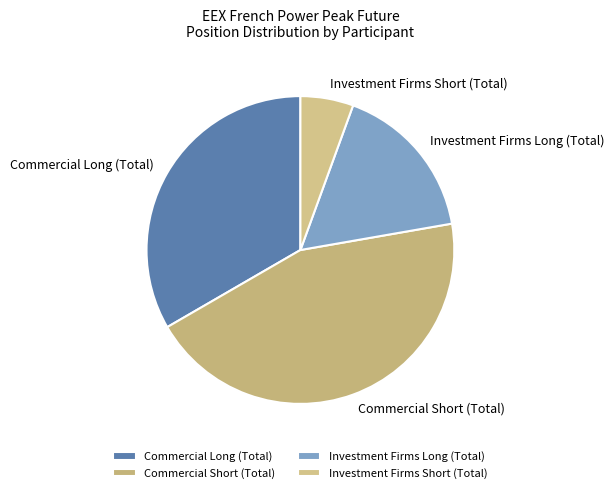

Does Investment Firms Short (Total) represent more than half of the total?

No